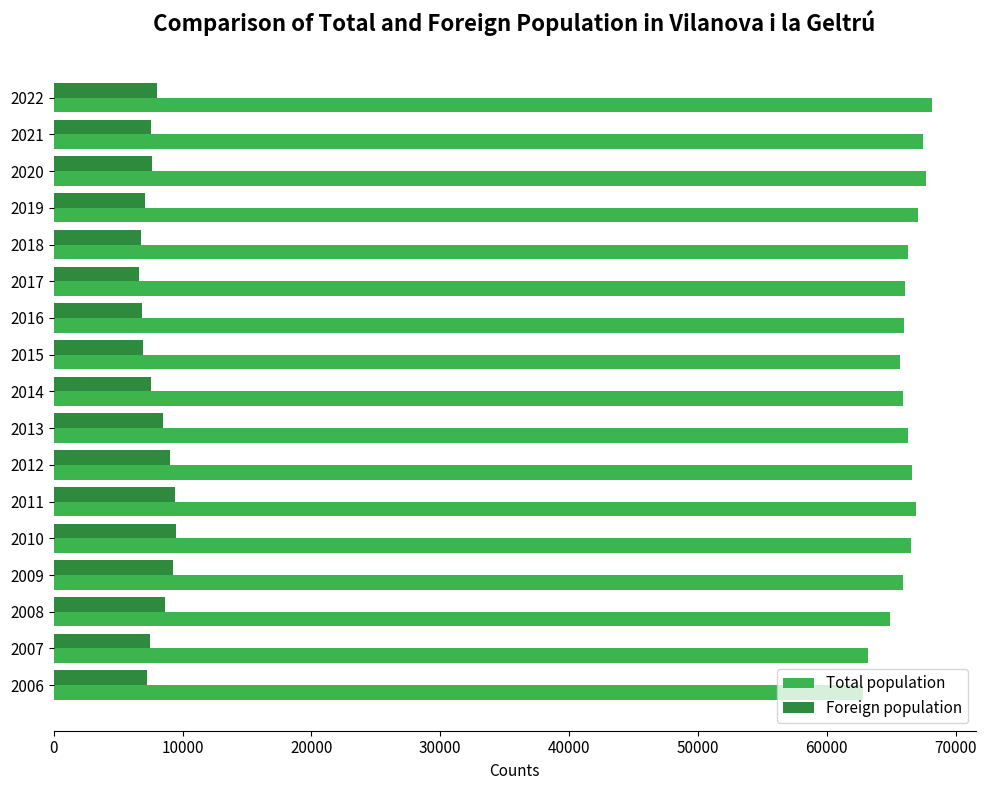

List the series in order of their overall mean, highest first.

Total population, Foreign population